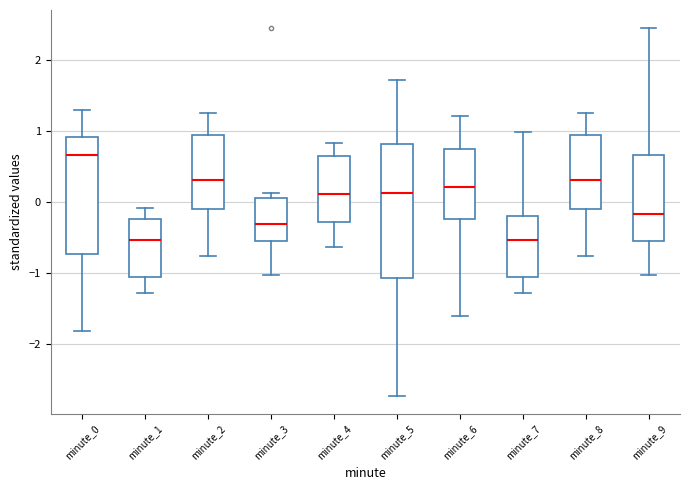

Which box is the tallest, from its lower edge to its upper edge?

minute_5